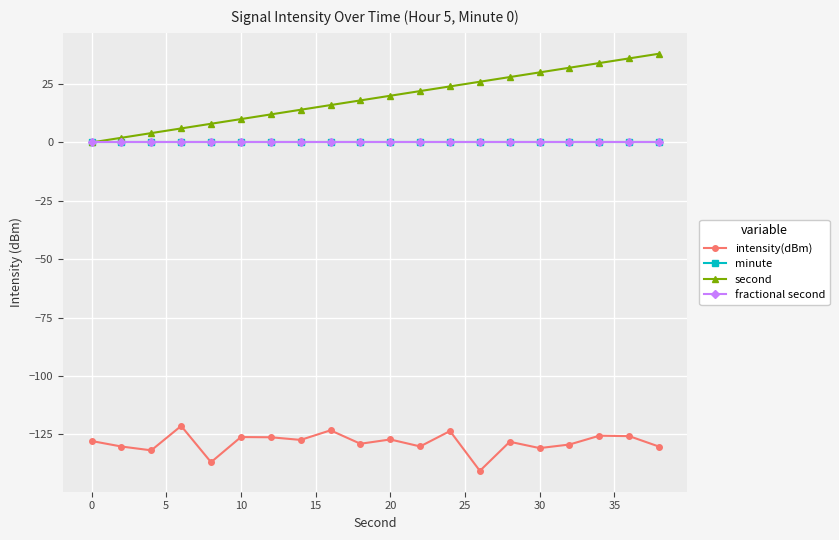

How many lines are shown in the chart?

4